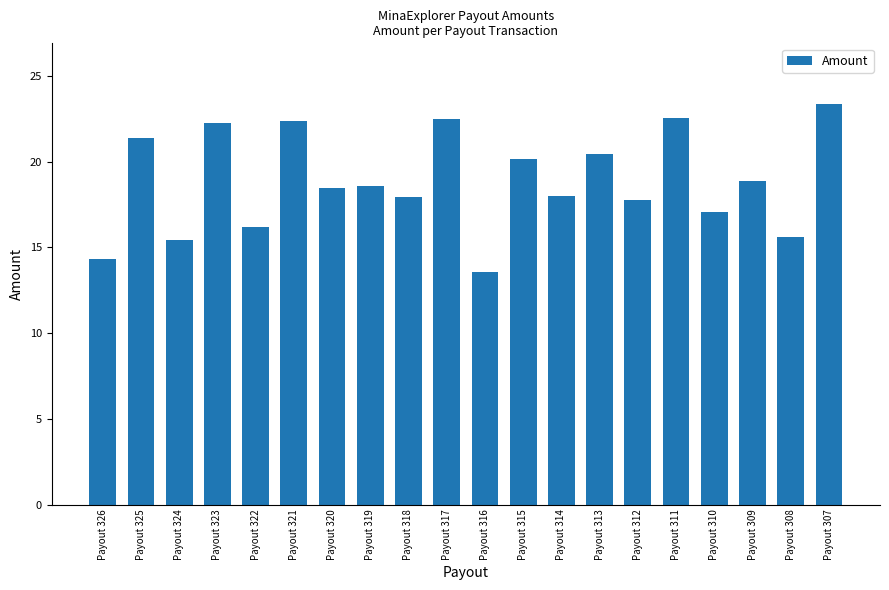

What is the smallest value displayed?

13.6